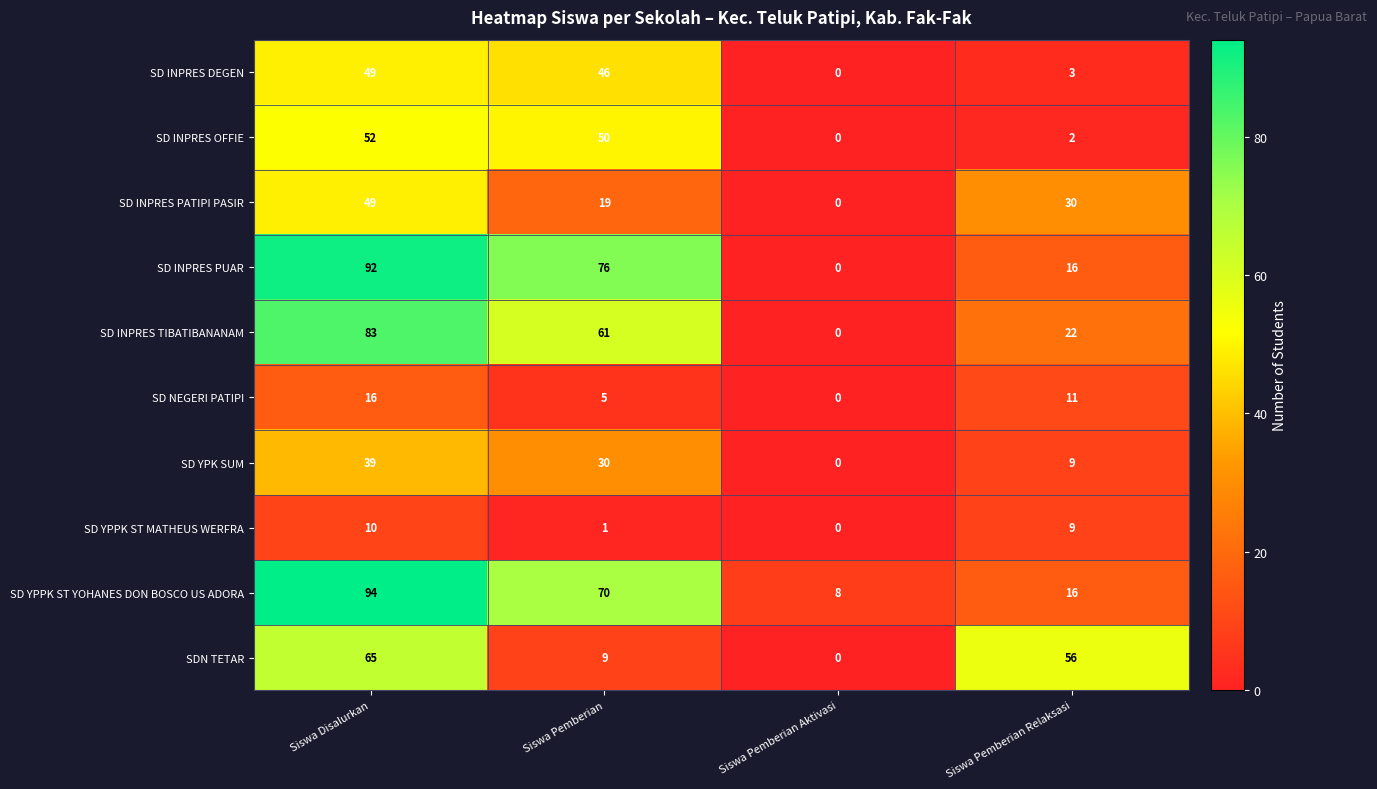

True or false: SD YPK SUM has a value of -12 at Siswa Pemberian Aktivasi.

False